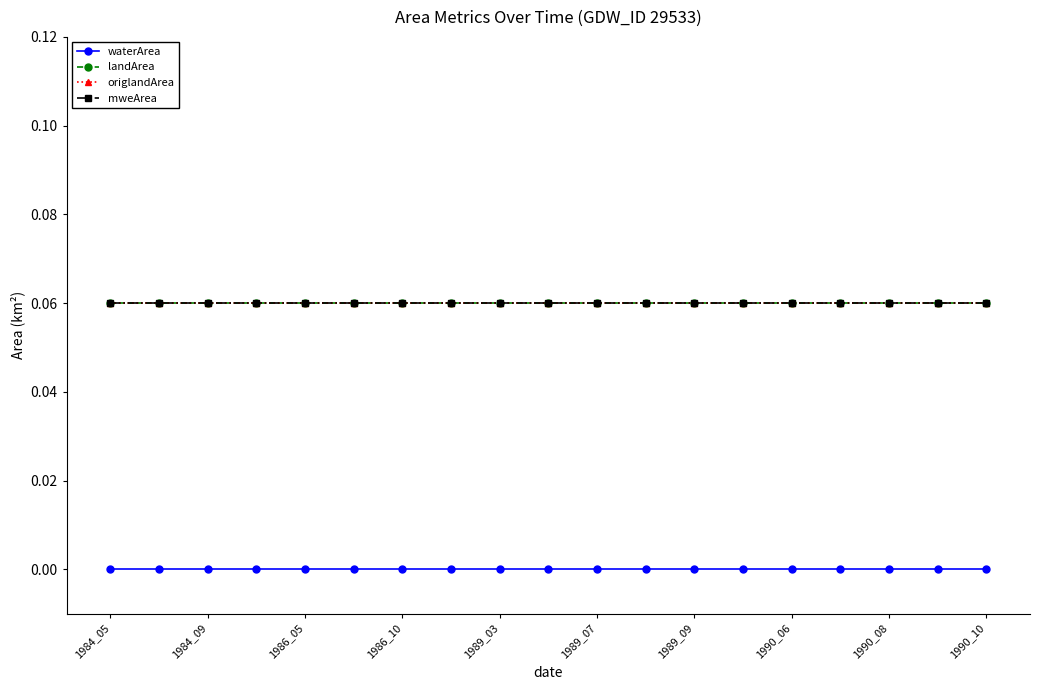

How many lines are shown in the chart?

4